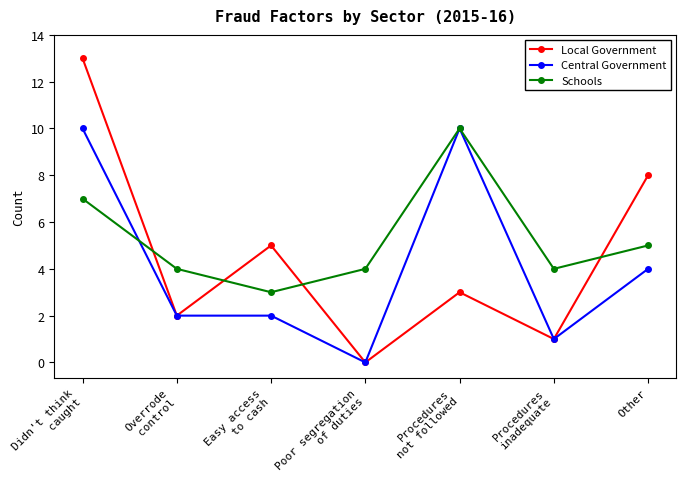

How many intersections are there between Local Government and Schools?

4